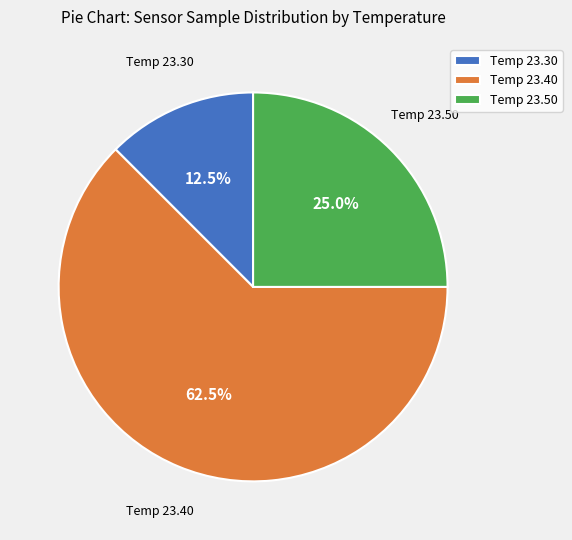

Rank the categories by value from lowest to highest.

Temp 23.30, Temp 23.50, Temp 23.40